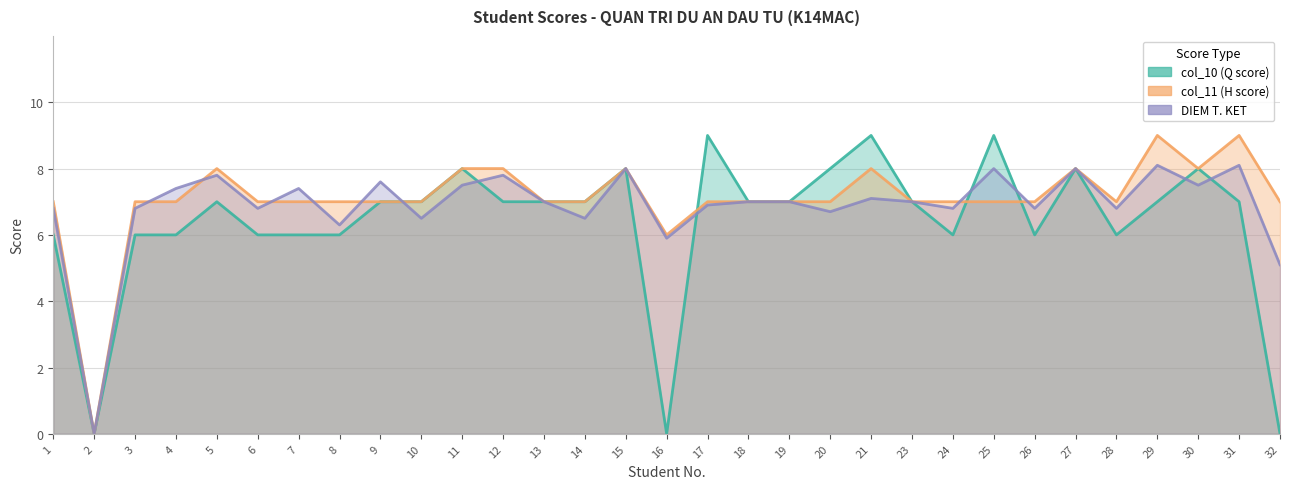

In col_10 (Q score), how many points are lower than both neighbors (excluding endpoints)?

5